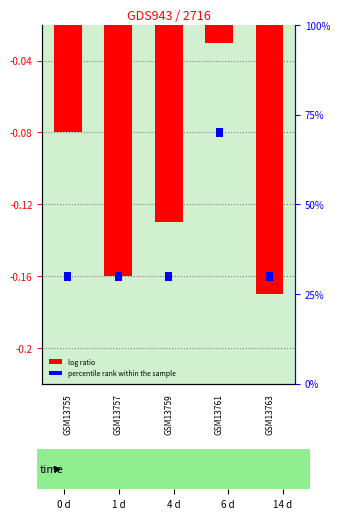

How many distinct data groups are displayed?

2